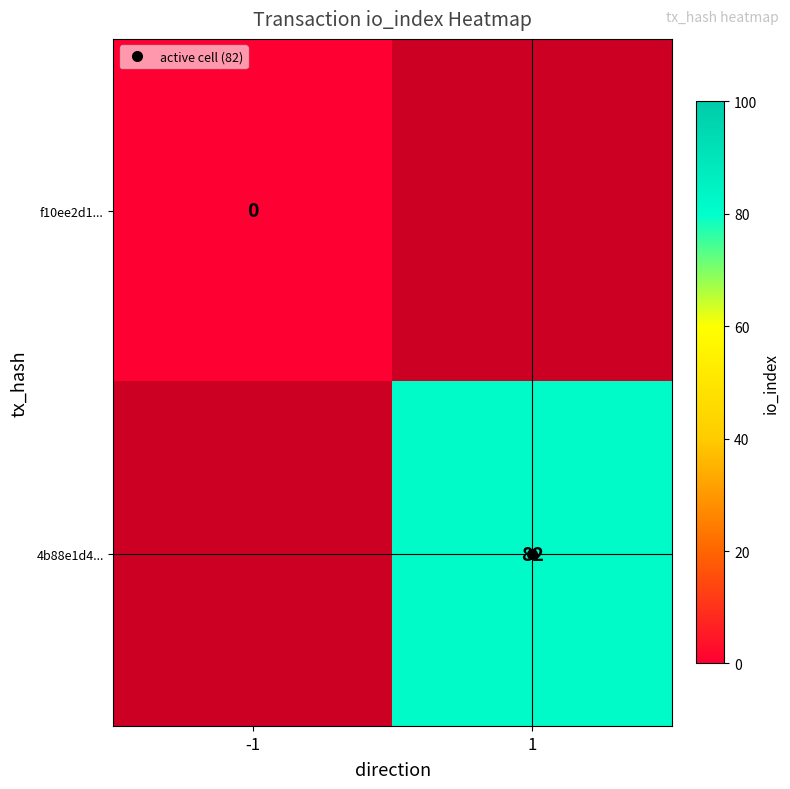

List the series in order of their overall mean, lowest first.

f10ee2d1..., 4b88e1d4...